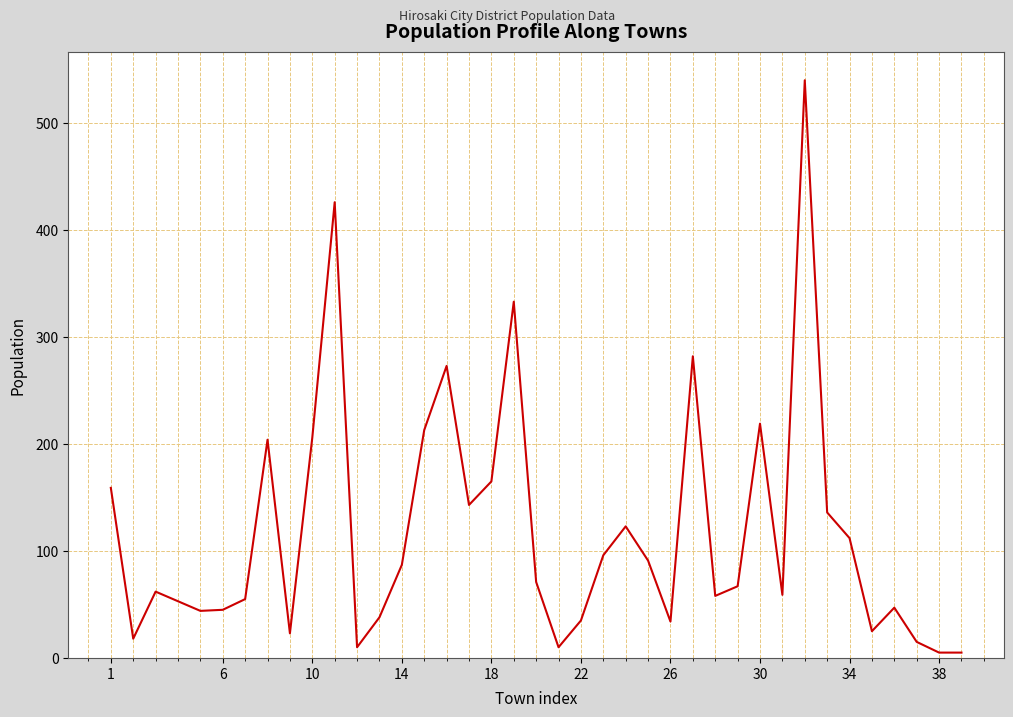

What is the greatest value displayed?

540